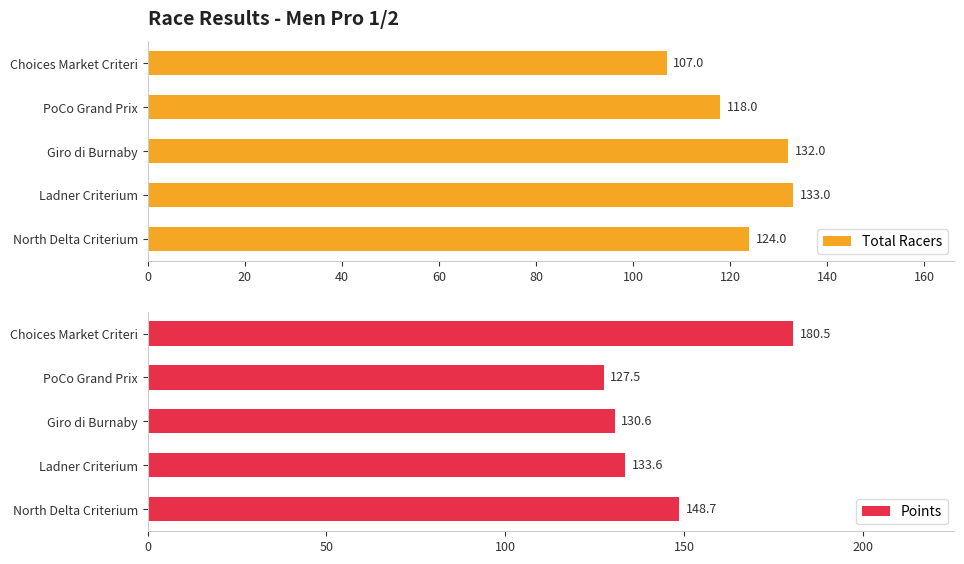

At which label is Total Racers closest to 120?

PoCo Grand Prix